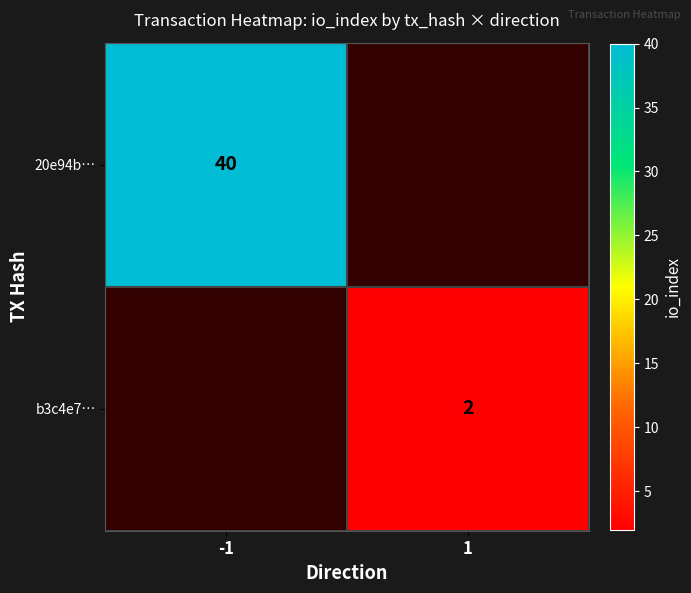

How many series are shown in this chart?

2